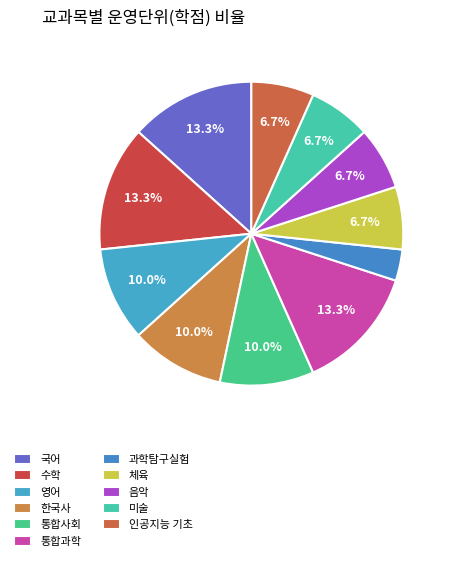

Which category has the biggest portion of the pie?

국어